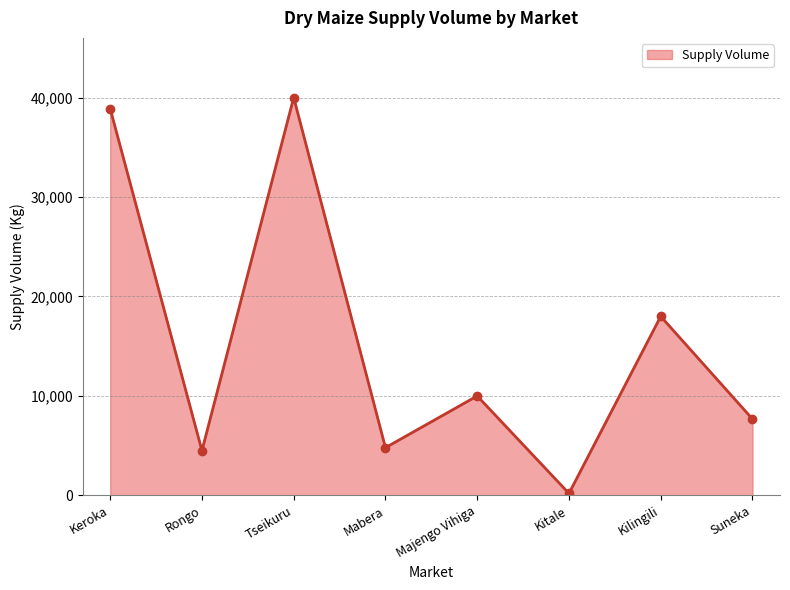

At which label does the data first exceed 10000?

Keroka